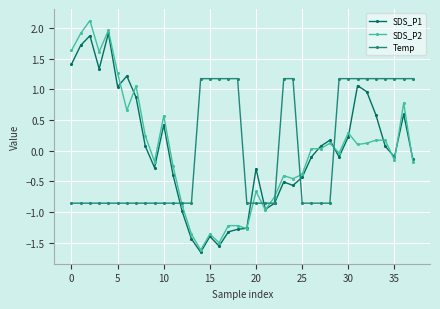

Rank the series by their maximum value, from lowest to highest.

Temp, SDS_P1, SDS_P2